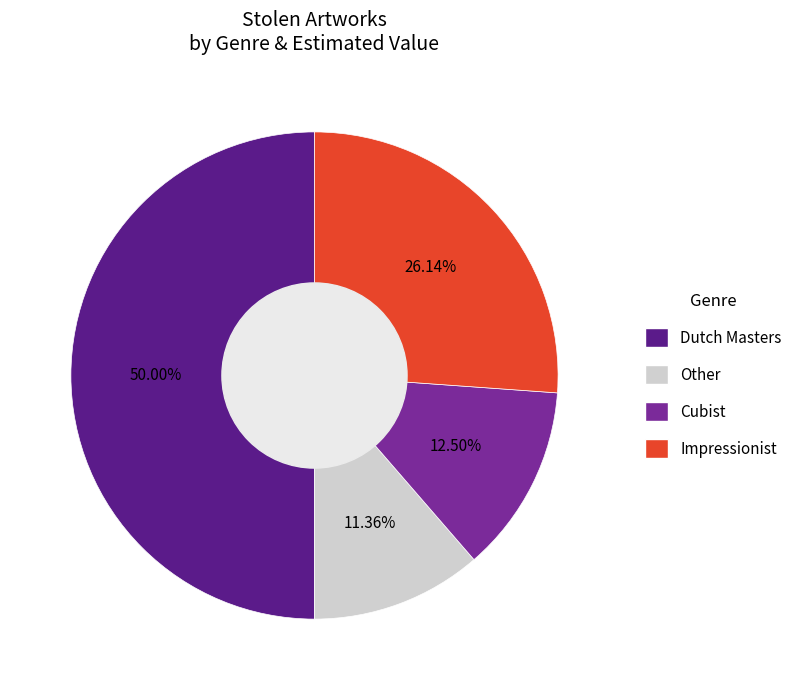

Which slice is the smallest?

Other